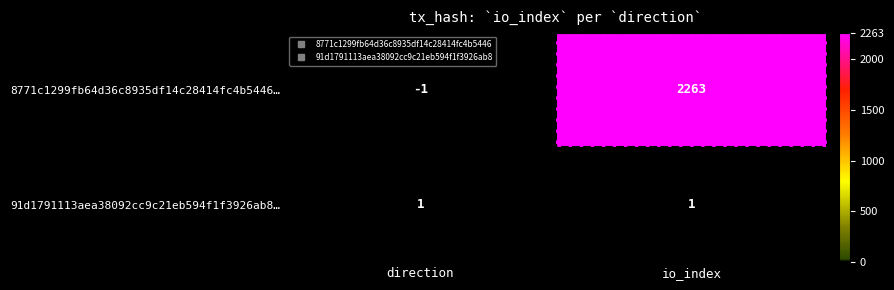

Which series has the largest range (max minus min)?

8771c1299fb64d36c8935df14c28414fc4b5446…